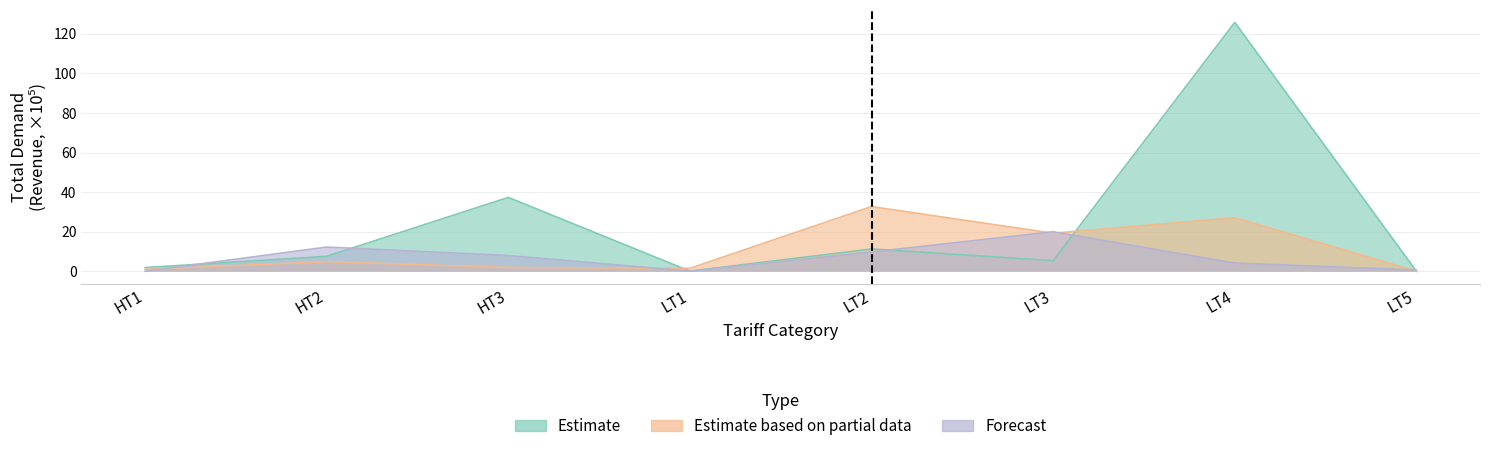

At which category is the sum across all series the highest?

LT4